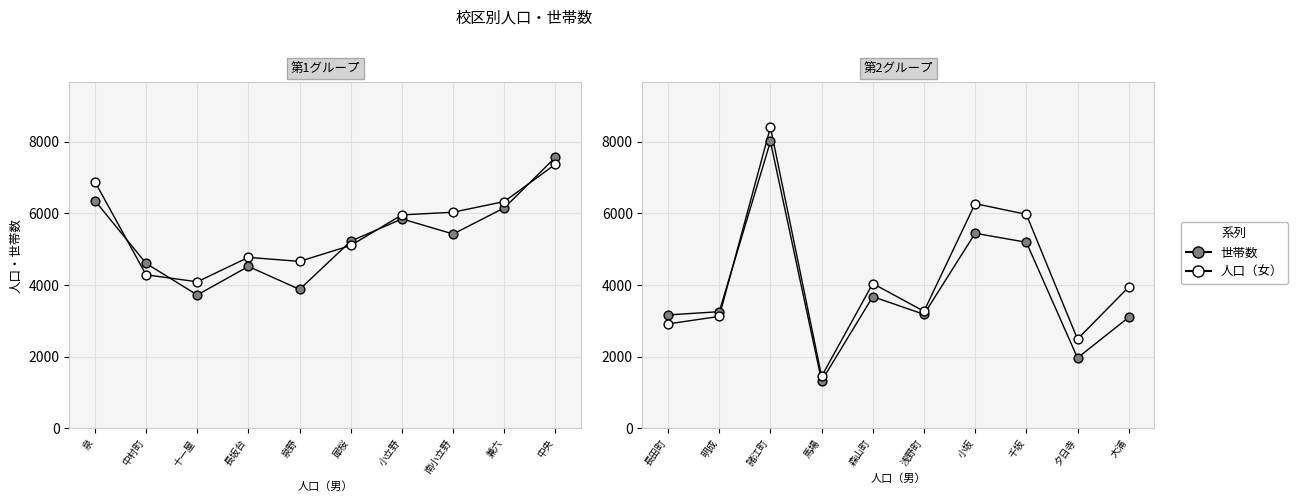

Which series has the largest total across all categories?

人口（女）